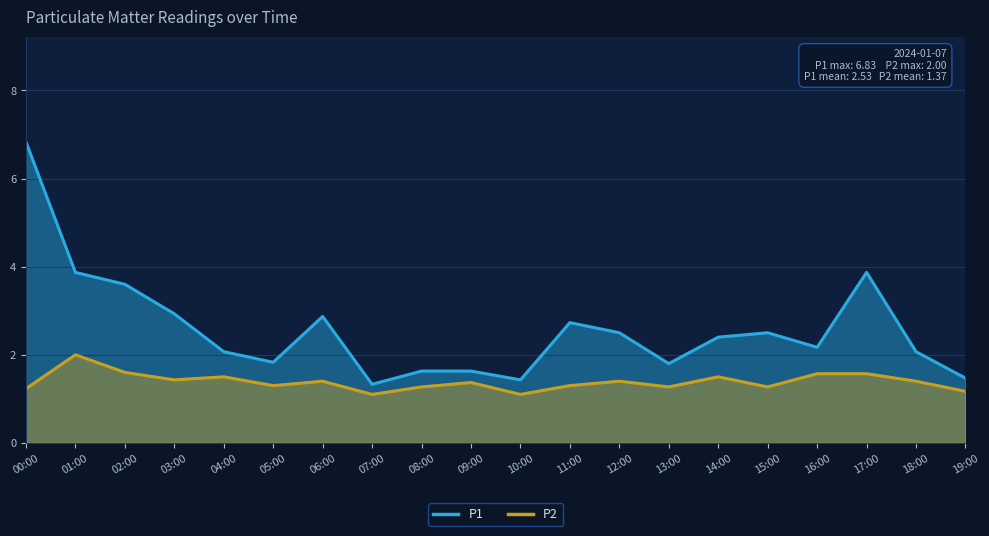

What is the total value across all series at 13:00?

3.1